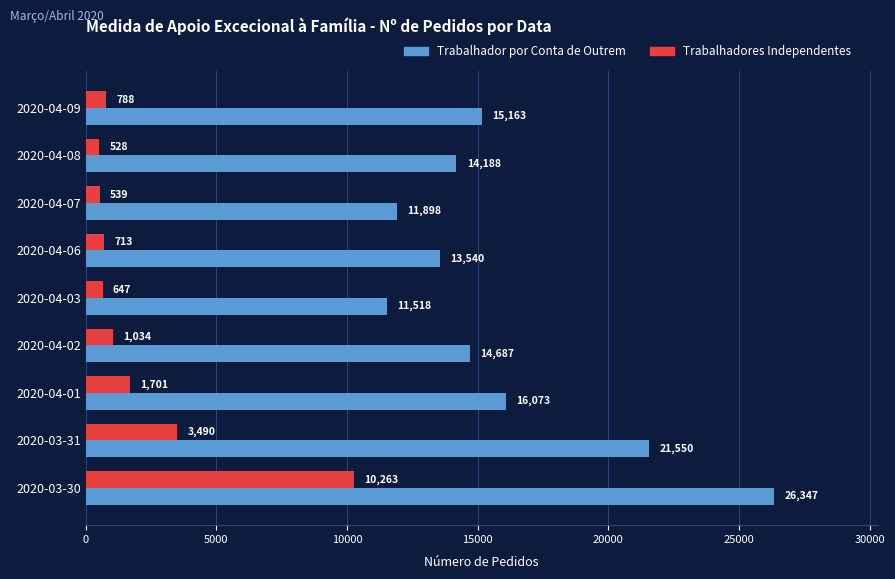

Is the value of Trabalhador por Conta de Outrem at 2020-04-07 greater than the value of Trabalhadores Independentes at 2020-04-03?

Yes